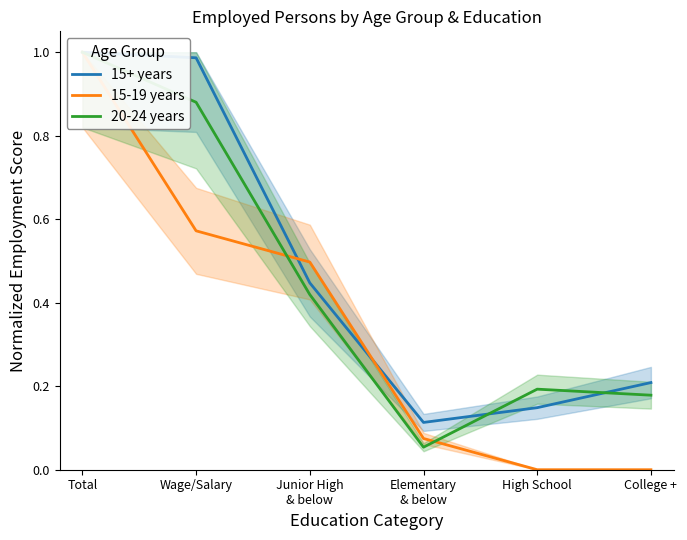

What is the maximum value shown in the chart?

1.0